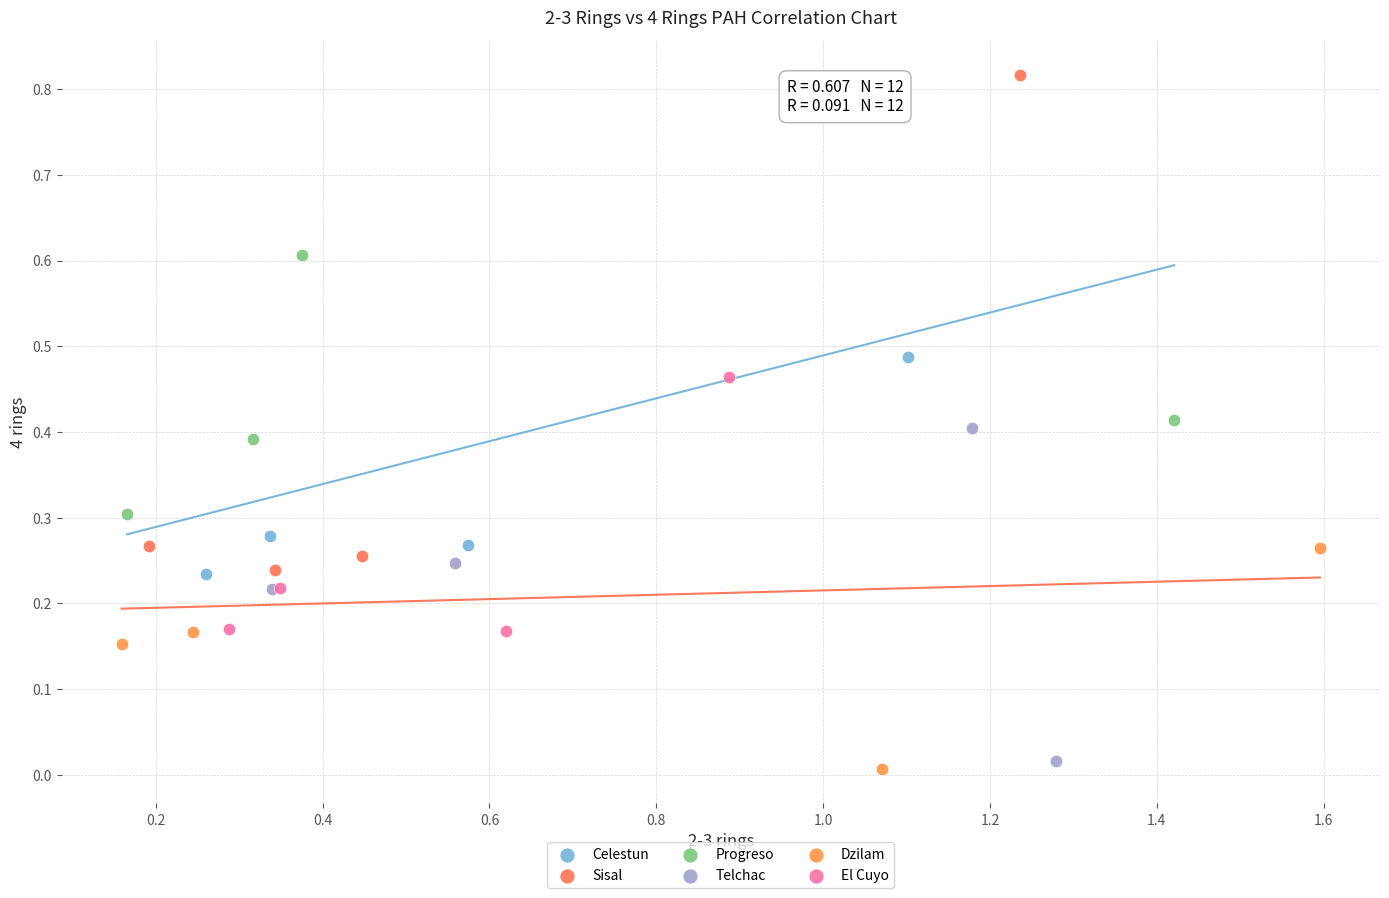

Which series reaches the maximum Y coordinate?

Sisal